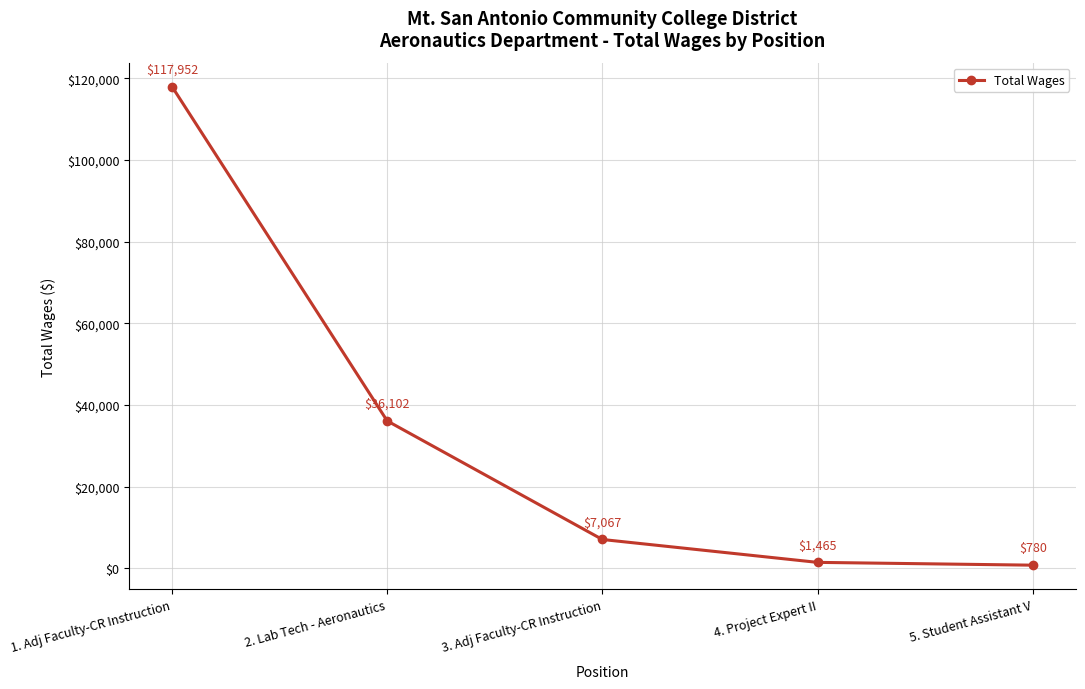

True or false: the data has more than 0 interior local peaks.

False